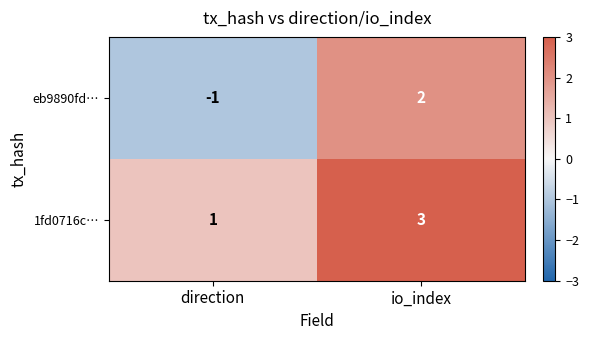

List the series in order of their overall mean, lowest first.

eb9890fd…, 1fd0716c…